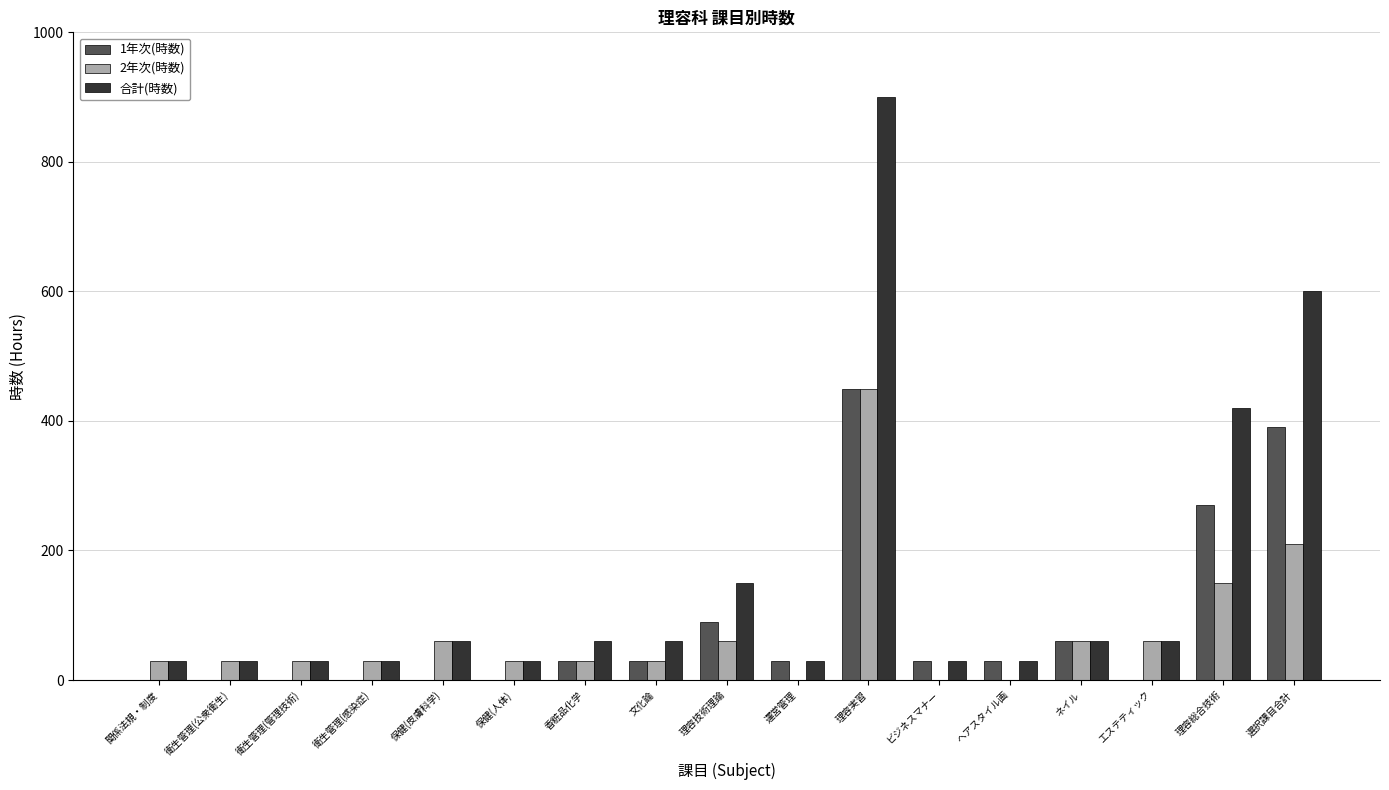

How many groups of bars are there?

17